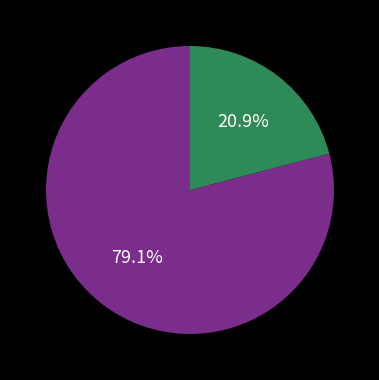

To the nearest percent, what is the difference between the largest and smallest slice percentages?

58%